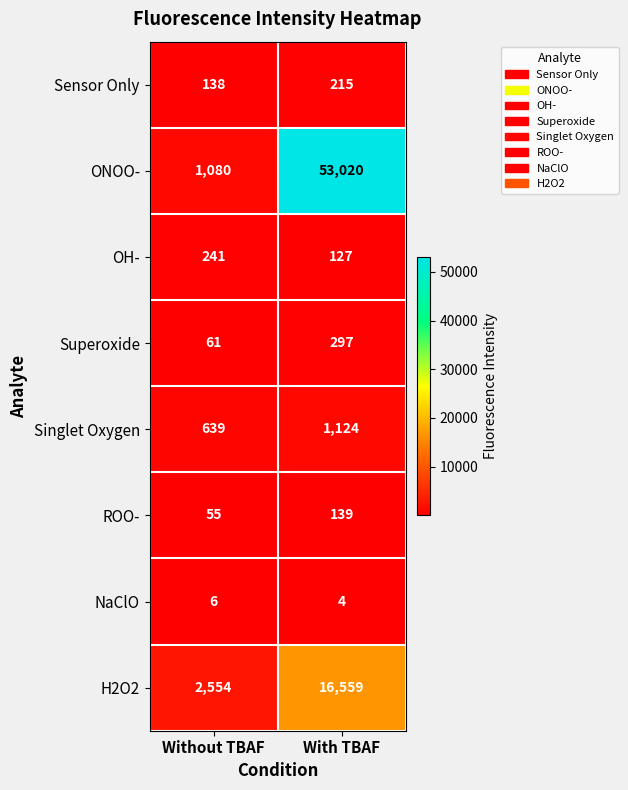

What is the total value across all series at Without TBAF?

4774